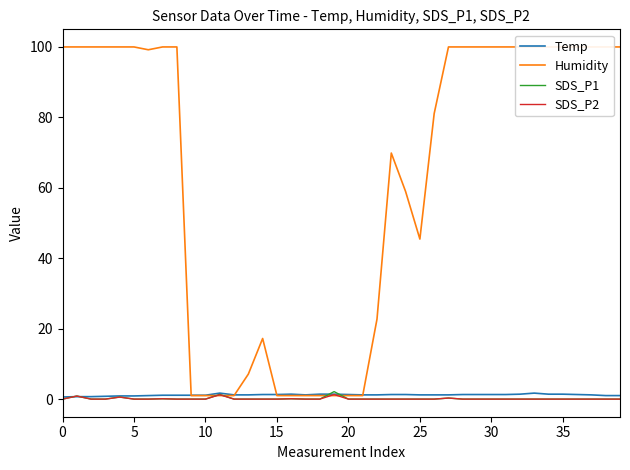

Does the chart display data point markers on the line(s)?

No